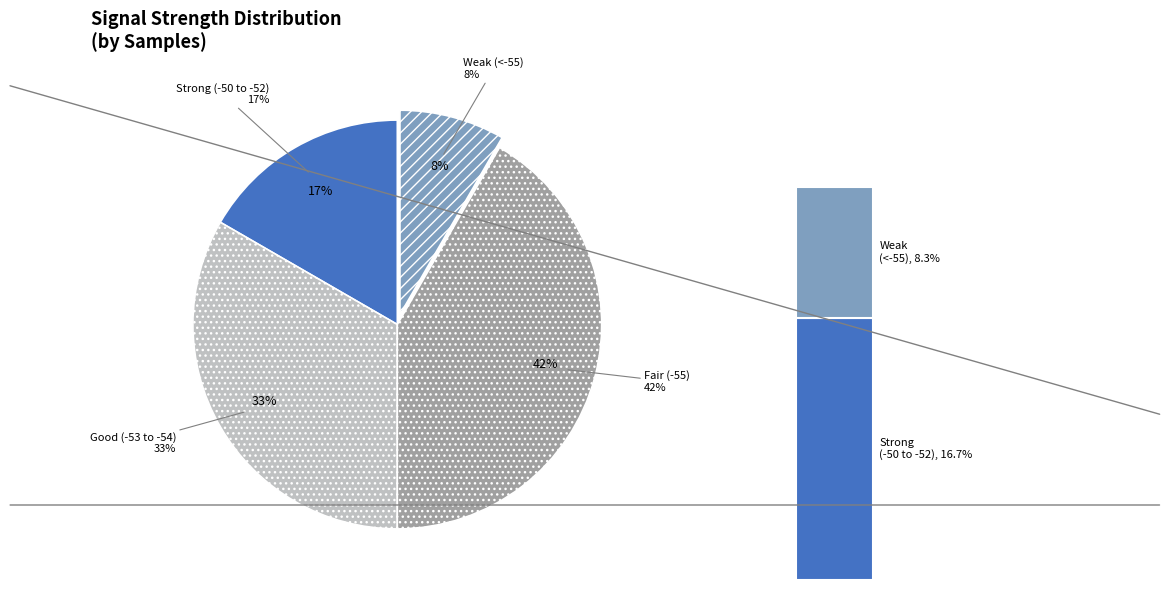

What is the largest slice in the pie chart?

-55